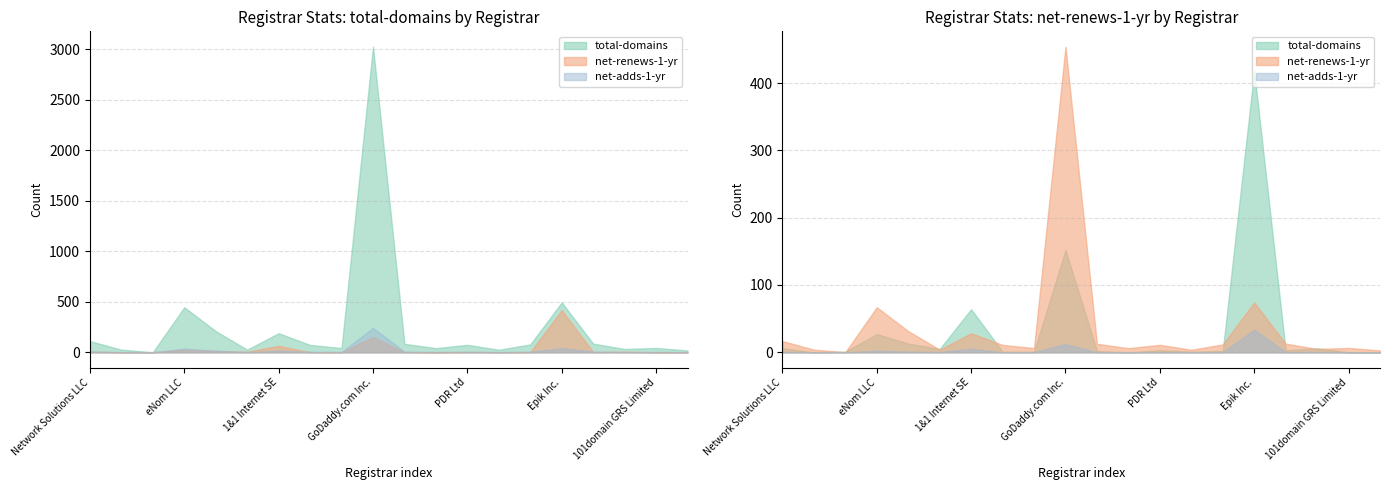

Which series changed the most between 1&1 Internet SE and Cronon AG?

total-domains